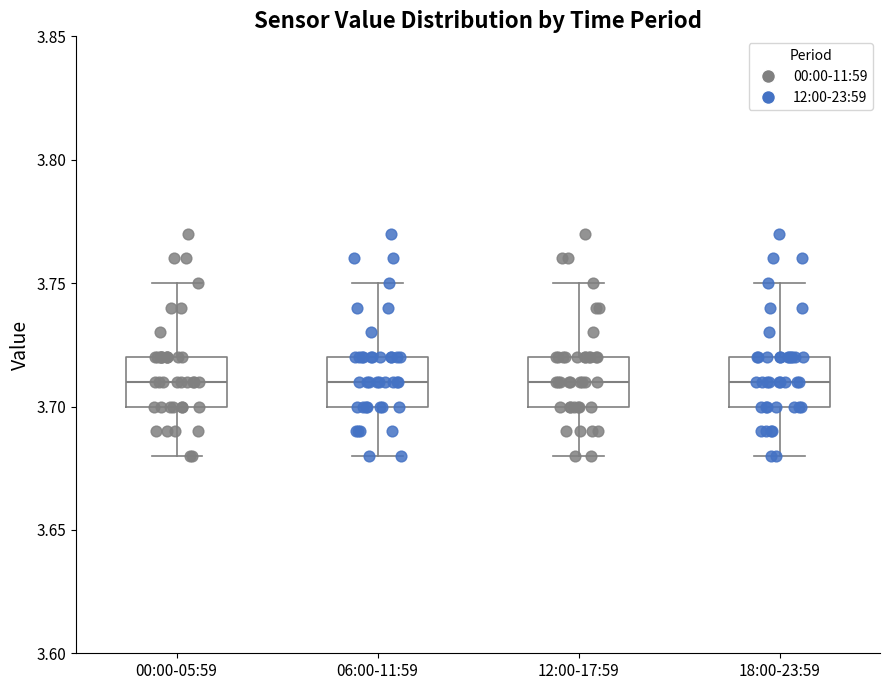

Reading left to right, transcribe this box plot: for each box, give where its median line is, the range the box spans, and where its two whiskers end, as read against the y-axis. The values are not printed on the chart, so give them approximately, as read against the axis.

00:00-05:59: median 3.71, box 3.70 to 3.72, whiskers 3.68 to 3.75
06:00-11:59: median 3.71, box 3.70 to 3.72, whiskers 3.68 to 3.75
12:00-17:59: median 3.71, box 3.70 to 3.72, whiskers 3.68 to 3.75
18:00-23:59: median 3.71, box 3.70 to 3.72, whiskers 3.68 to 3.75